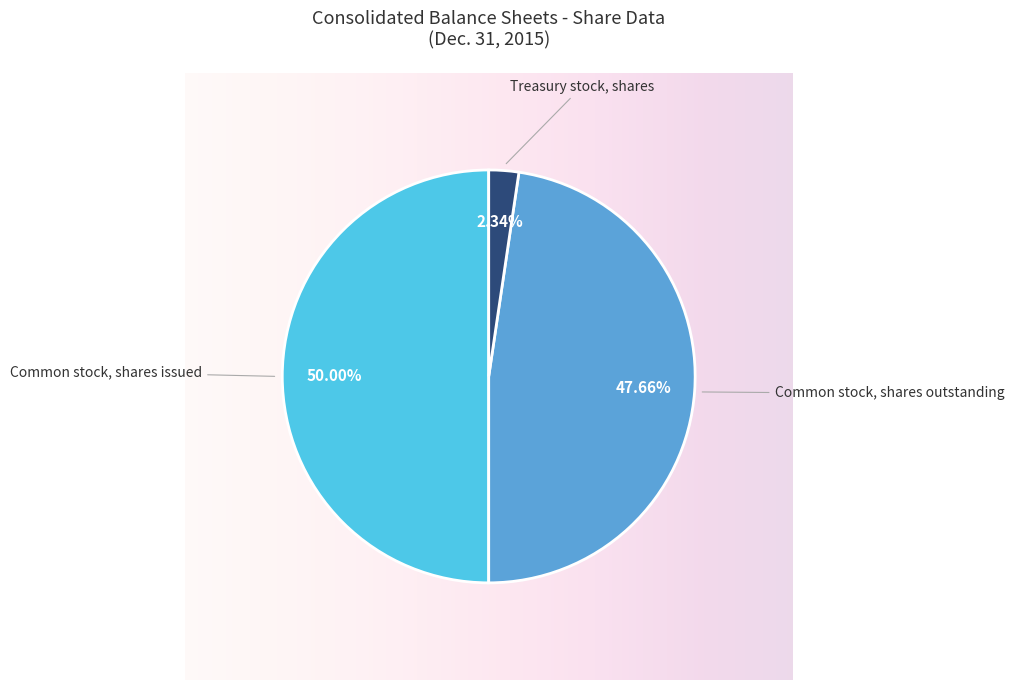

What is the ratio of the value at Common stock, shares outstanding to the value at Treasury stock, shares?

20.4